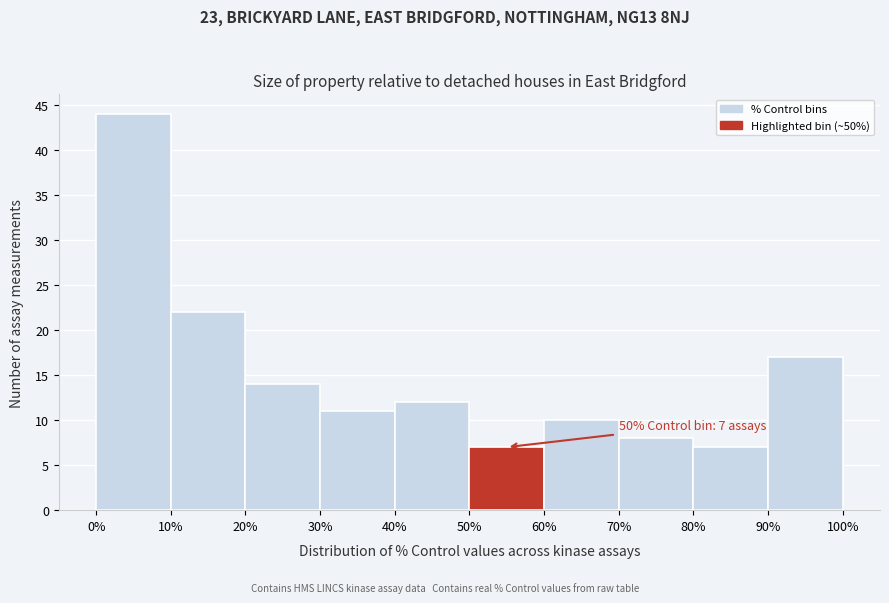

Over which range of the x-axis is the bar tallest?

0% to 10%